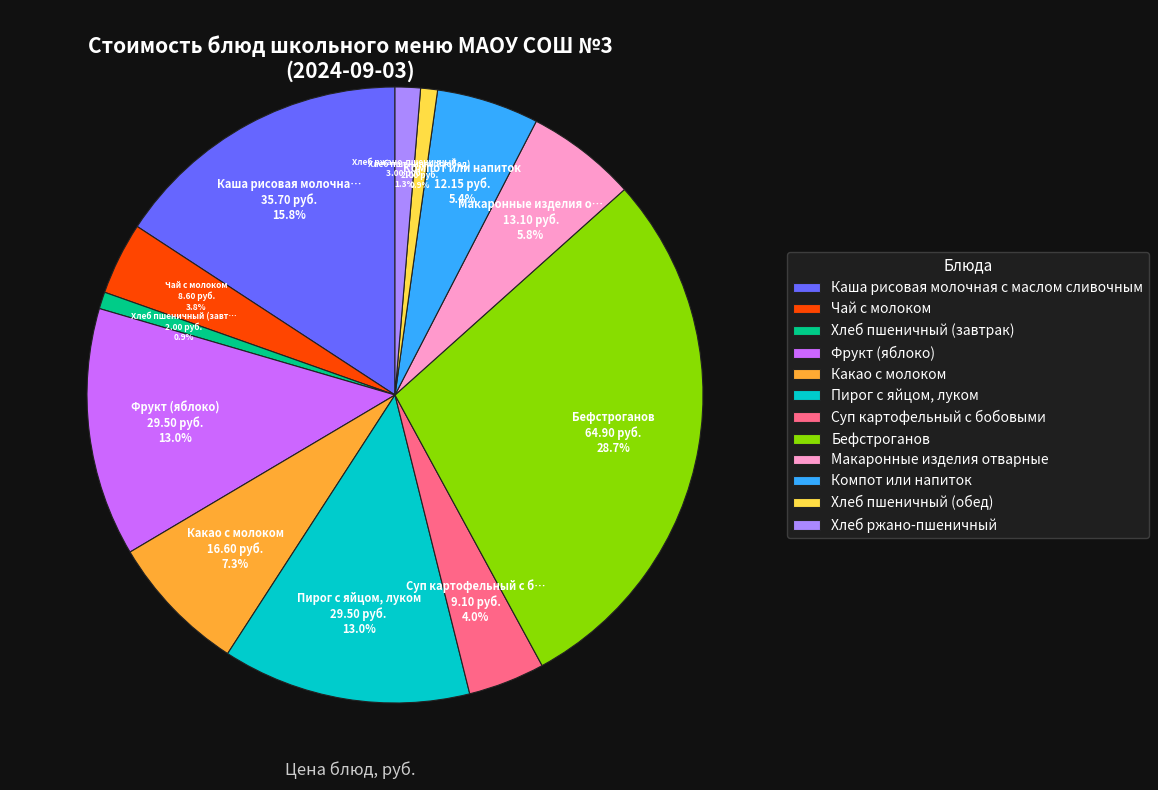

To the nearest percent, what is the combined percentage of Макаронные изделия отварные and Хлеб пшеничный (обед)?

7%